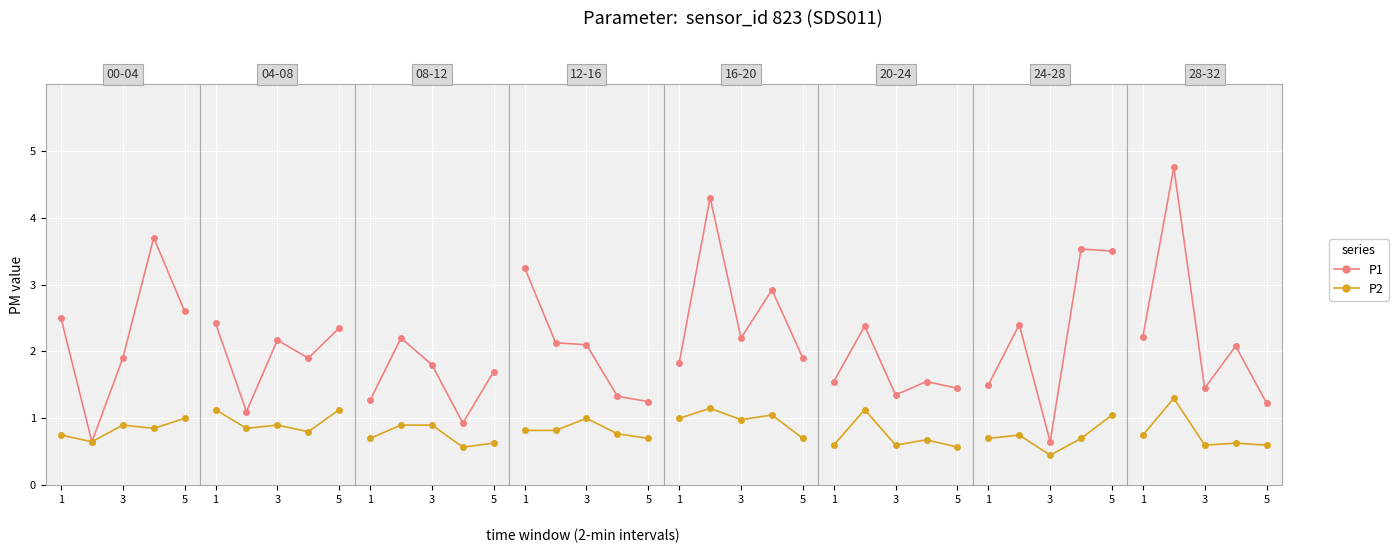

True or false: P2 has a value of 0.8 at 5.

False